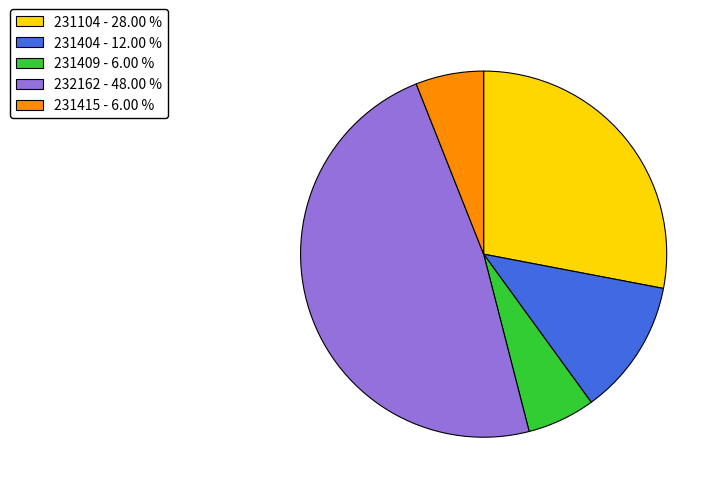

Between 232162 - 48.00 % and 231104 - 28.00 %, which is larger?

232162 - 48.00 %